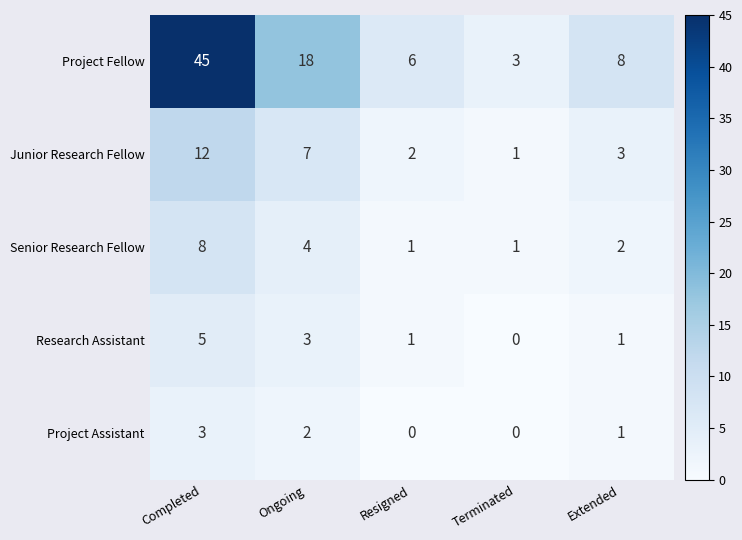

What is the spread (max minus min) of values at Resigned?

6